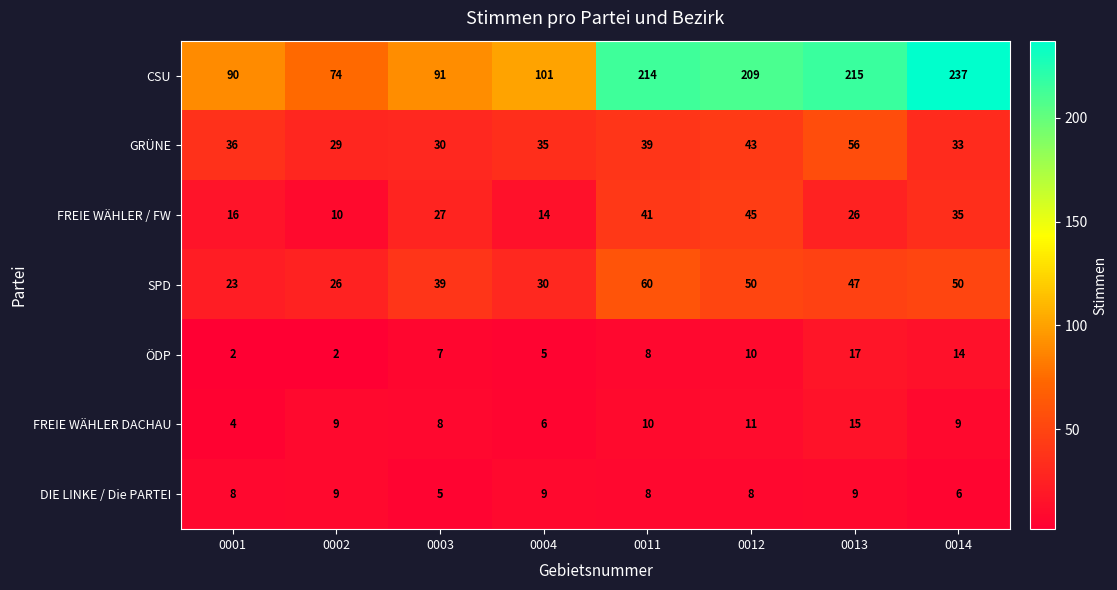

List the series in order of their peak value, lowest first.

DIE LINKE / Die PARTEI, FREIE WÄHLER DACHAU, ÖDP, FREIE WÄHLER / FW, GRÜNE, SPD, CSU